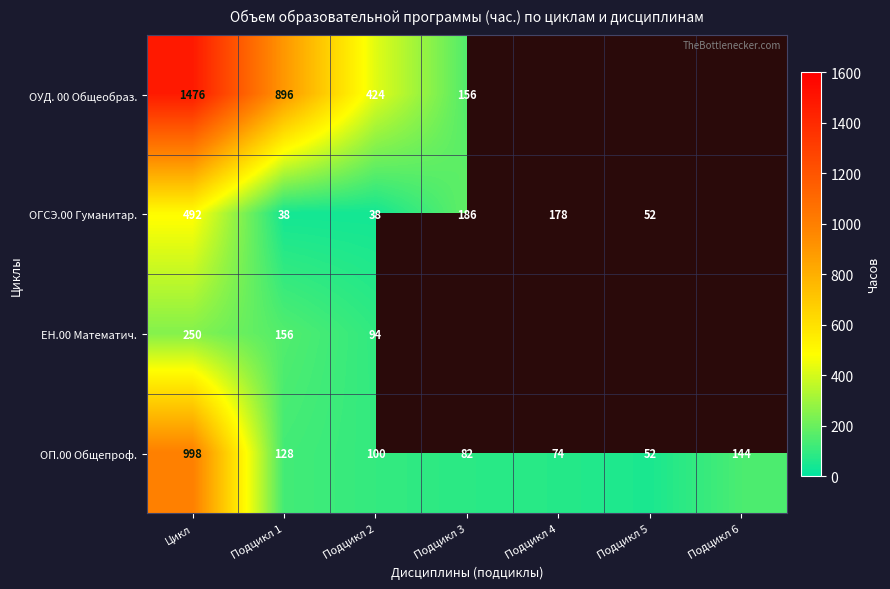

The value of ОГСЭ.00 Гуманитар. at Подцикл 4 is 42.2. True or false?

False